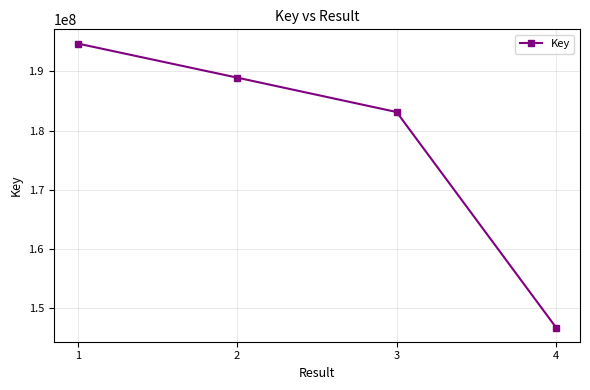

At which category does the chart reach its peak across all series?

1